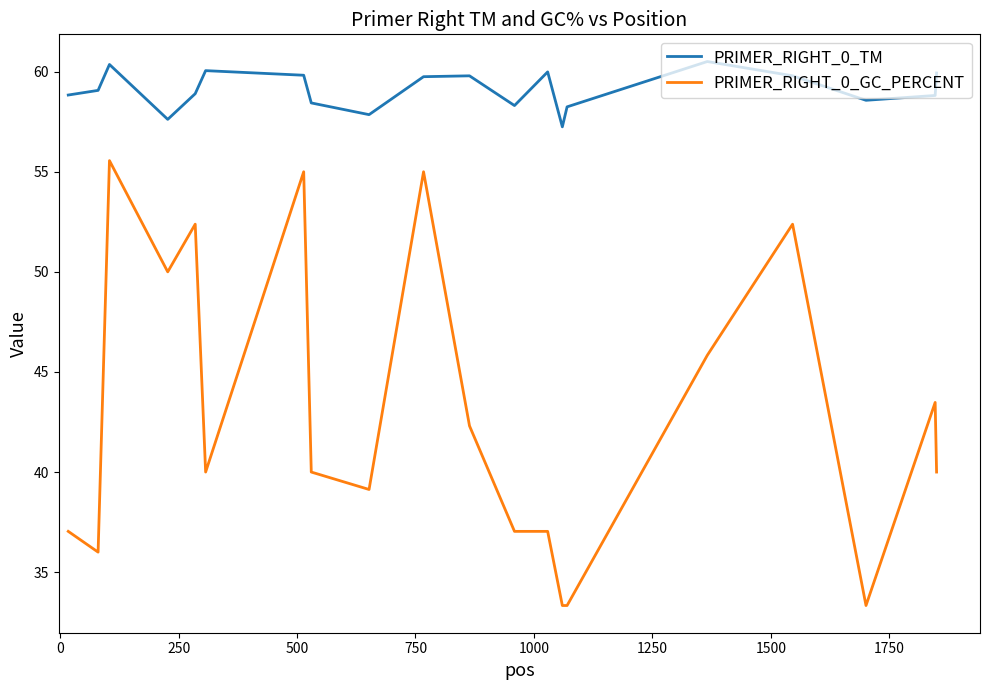

What is the difference between the maximum and minimum values in the PRIMER_RIGHT_0_TM series?

3.3